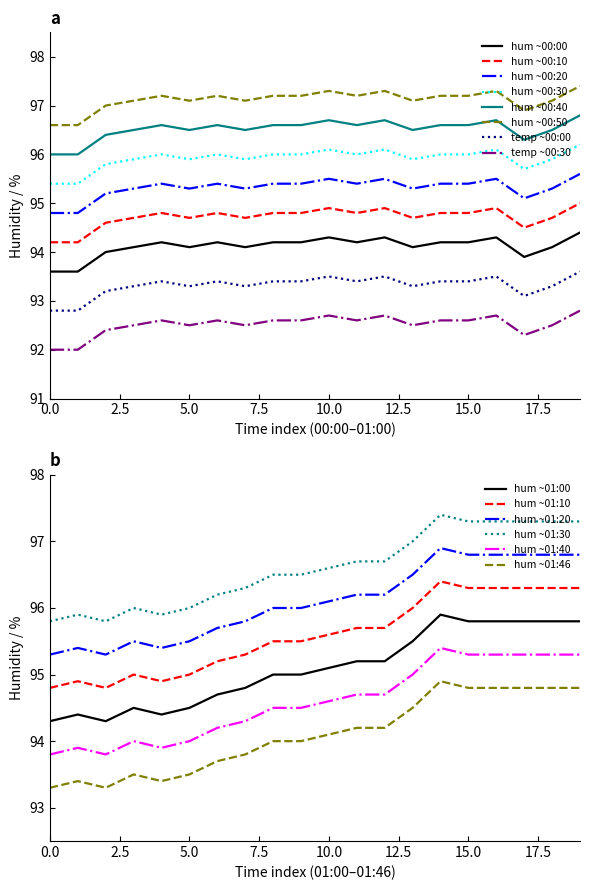

What is the maximum value for hum ~00:50?

97.4